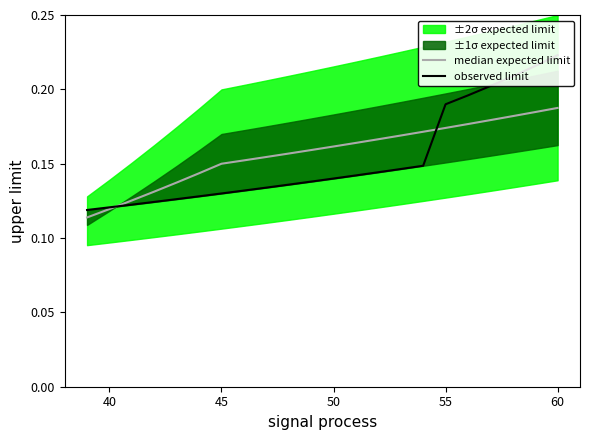

Reading left to right, transcribe all the data shown in this chart.

median expected limit: 0.1	0.1	0.1	0.1	0.1	0.1	0.1	0.2	0.2	0.2	0.2	0.2	0.2	0.2	0.2	0.2	0.2	0.2	0.2	0.2	0.2	0.2
observed limit: 0.1	0.1	0.1	0.1	0.1	0.1	0.1	0.1	0.1	0.1	0.1	0.1	0.1	0.1	0.1	0.1	0.2	0.2	0.2	0.2	0.2	0.2